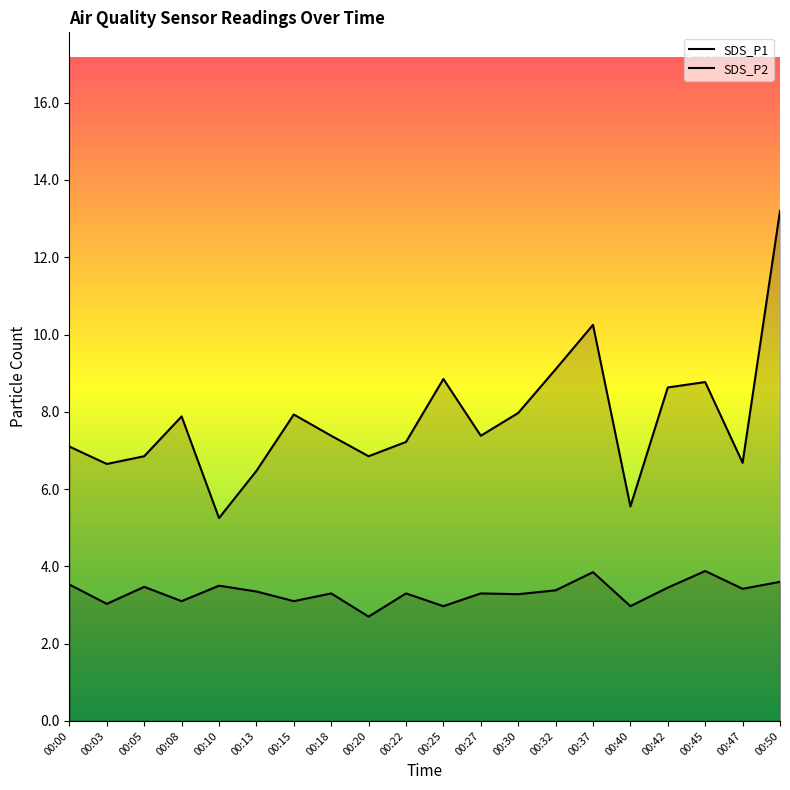

Which category has the lowest value across all series?

00:20